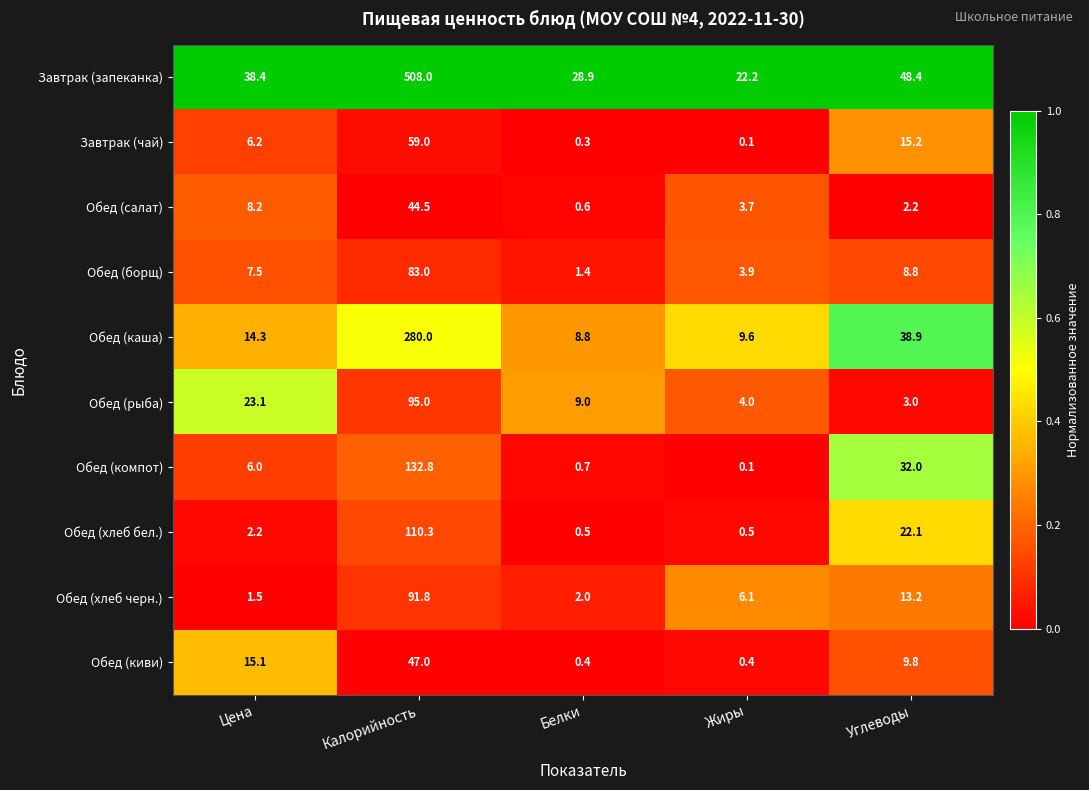

What is the spread (max minus min) of values at Жиры?

22.1